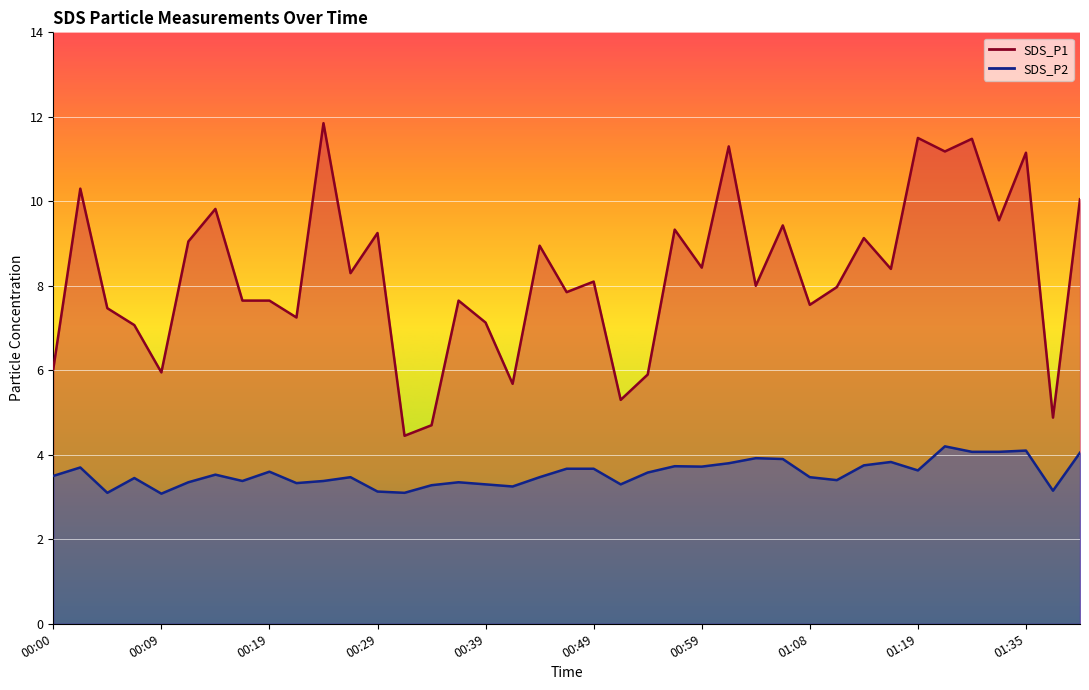

Reading left to right, what are all the values shown in this chart?

SDS_P1: 00:00=6.0	00:02=10.3	00:04=7.5	00:07=7.1	00:09=6.0	00:12=9.1	00:14=9.8	00:17=7.7	00:19=7.7	00:22=7.2	00:24=11.8	00:26=8.3	00:29=9.2	00:31=4.5	00:34=4.7	00:36=7.7	00:39=7.1	00:41=5.7	00:43=8.9	00:46=7.8	00:49=8.1	00:51=5.3	00:54=5.9	00:56=9.3	00:59=8.4	01:01=11.3	01:03=8.0	01:06=9.4	01:08=7.5	01:11=8.0	01:13=9.1	01:16=8.4	01:19=11.5	01:21=11.2	01:24=11.5	01:30=9.6	01:35=11.2	01:37=4.9	01:40=10.1
SDS_P2: 00:00=3.5	00:02=3.7	00:04=3.1	00:07=3.5	00:09=3.1	00:12=3.4	00:14=3.5	00:17=3.4	00:19=3.6	00:22=3.3	00:24=3.4	00:26=3.5	00:29=3.1	00:31=3.1	00:34=3.3	00:36=3.4	00:39=3.3	00:41=3.2	00:43=3.5	00:46=3.7	00:49=3.7	00:51=3.3	00:54=3.6	00:56=3.7	00:59=3.7	01:01=3.8	01:03=3.9	01:06=3.9	01:08=3.5	01:11=3.4	01:13=3.8	01:16=3.8	01:19=3.6	01:21=4.2	01:24=4.1	01:30=4.1	01:35=4.1	01:37=3.1	01:40=4.0